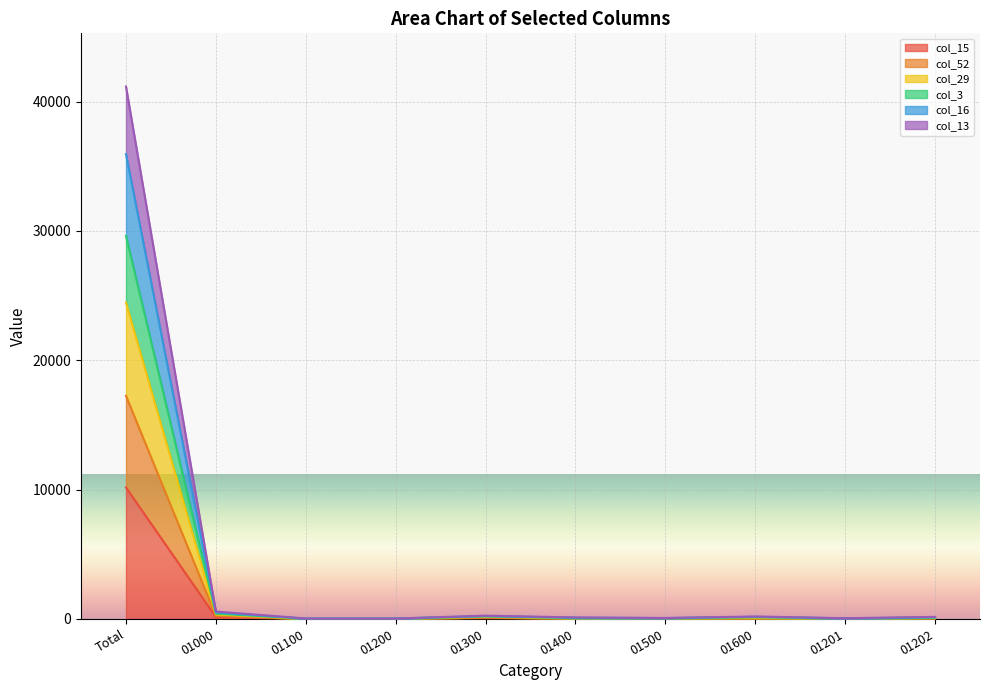

Is the value of col_15 at 01000 greater than the value of col_16 at Total?

No